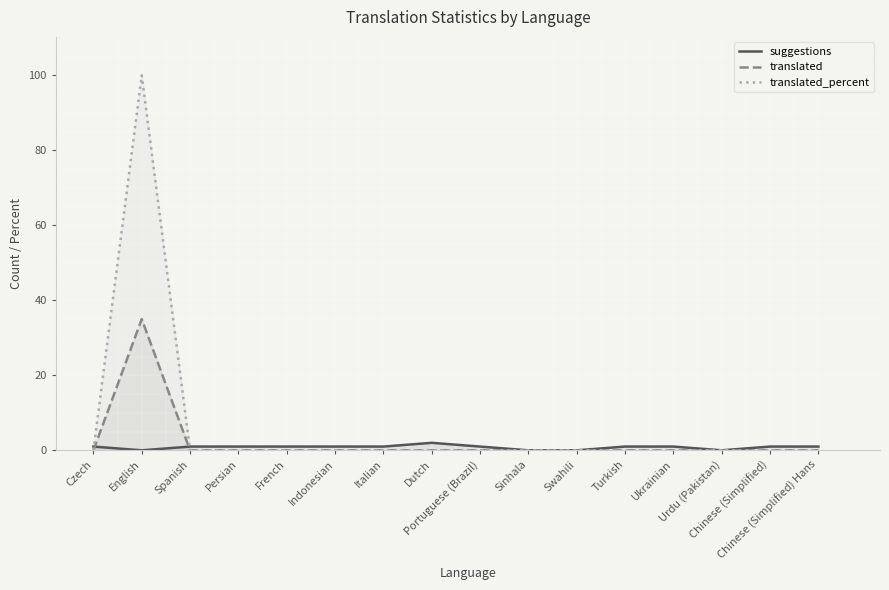

Reading left to right, what are all the values shown in this chart?

suggestions: 1	0	1	1	1	1	1	2	1	0	0	1	1	0	1	1
translated: 0	35	0	0	0	0	0	0	0	0	0	0	0	0	0	0
translated_percent: 0	100	0	0	0	0	0	0	0	0	0	0	0	0	0	0